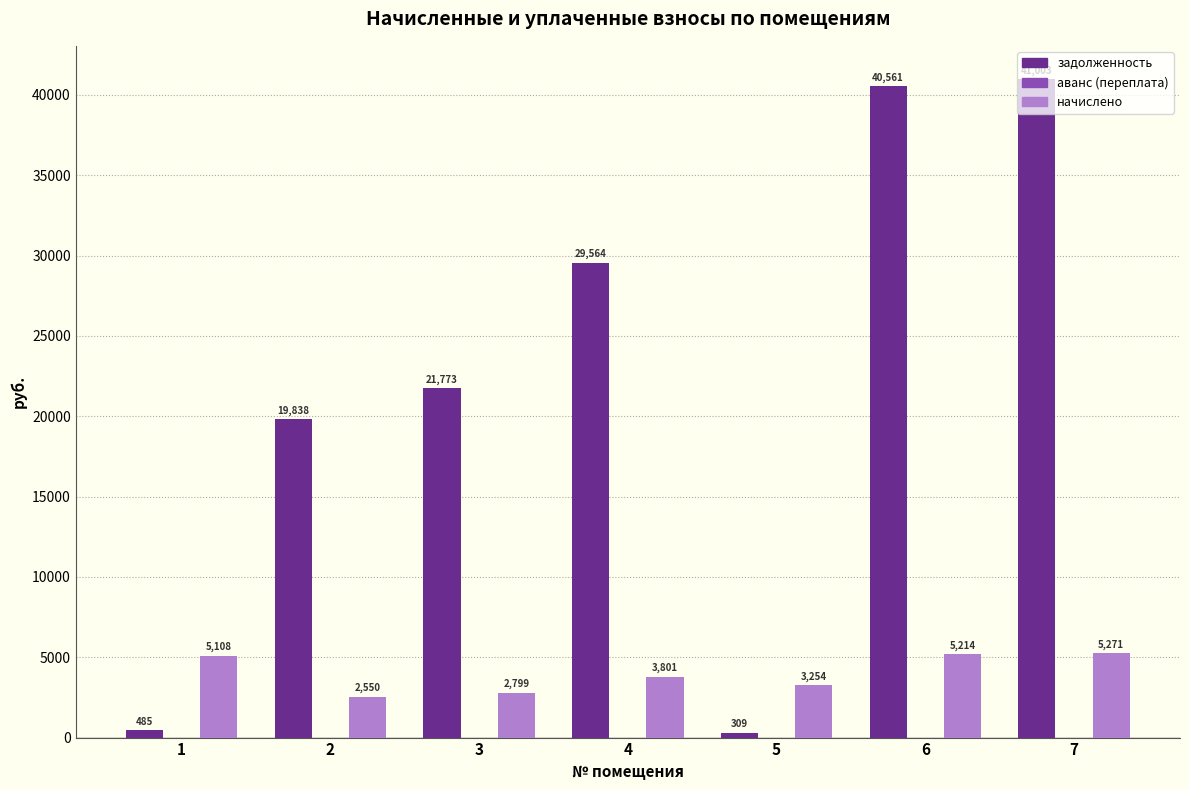

Which series has the widest spread of values?

задолженность